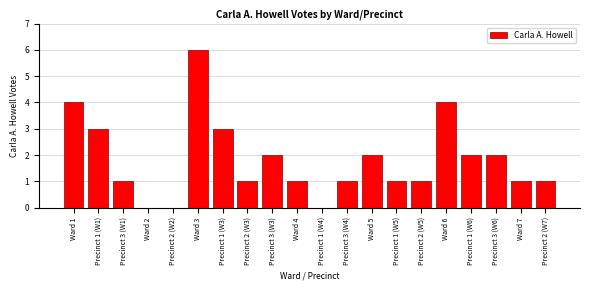

Reading left to right, transcribe all the data shown in this chart.

Ward 1=4	Precinct 1 (W1)=3	Precinct 3 (W1)=1	Ward 2=0	Precinct 2 (W2)=0	Ward 3=6	Precinct 1 (W3)=3	Precinct 2 (W3)=1	Precinct 3 (W3)=2	Ward 4=1	Precinct 1 (W4)=0	Precinct 3 (W4)=1	Ward 5=2	Precinct 1 (W5)=1	Precinct 2 (W5)=1	Ward 6=4	Precinct 1 (W6)=2	Precinct 3 (W6)=2	Ward 7=1	Precinct 2 (W7)=1